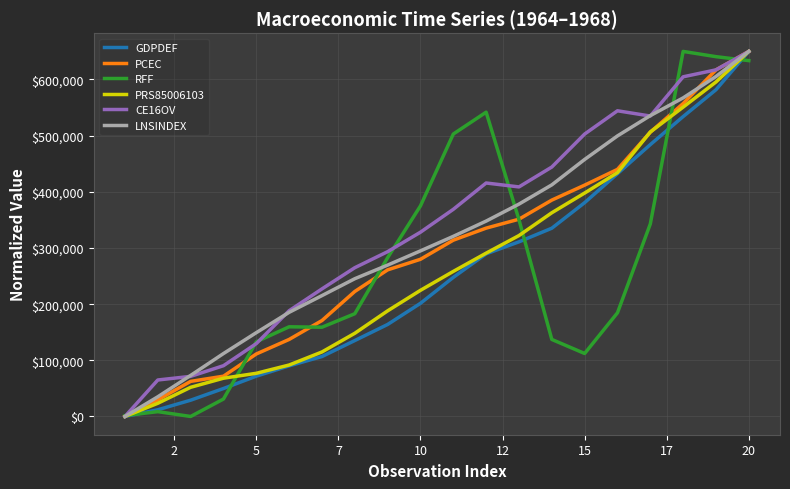

Reading left to right, extract all data points from this chart.

GDPDEF: 0.0	11939.0	28975.1	49792.7	71782.5	90118.8	106712.3	135202.2	163842.4	201495.5	247670.8	289570.0	310937.5	335205.8	380735.7	432278.3	484052.6	534014.9	581776.7	650000.0
PCEC: 0.0	29579.1	62485.8	71729.2	111291.2	137172.9	170819.1	222582.5	261035.3	279891.9	313907.8	335352.7	351251.4	385267.3	411888.5	439988.6	506171.8	557195.7	617093.3	650000.0
RFF: 1603.4	8591.6	0.0	31034.8	132943.8	159671.0	158924.0	182962.7	282812.6	374973.2	502909.5	541807.9	350323.7	137150.5	112133.9	184613.7	342833.5	650000.0	640649.2	633597.1
PRS85006103: 0.0	23494.0	51947.8	68132.5	76877.5	91626.5	114859.4	148142.6	188082.3	224628.5	258303.2	290803.2	322128.5	362720.9	397831.3	434116.5	506556.2	550803.2	595572.3	650000.0
CE16OV: 0.0	64958.8	71416.2	90403.7	129752.7	188254.1	227163.4	264891.1	293441.1	328118.8	368841.7	415719.7	408740.2	444132.3	502853.5	544290.8	534920.7	604770.7	617190.9	650000.0
LNSINDEX: 0.0	35079.6	73088.4	112042.1	149247.7	185437.6	215225.7	245297.3	269534.1	294857.5	320724.3	347890.3	378127.3	412380.1	457641.0	499571.2	535690.1	567250.0	605353.2	650000.0